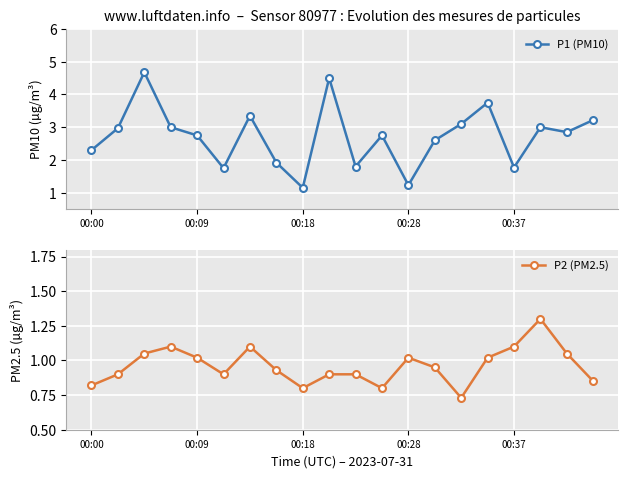

True or false: P1 (PM10) has more than 0 points higher than both neighbors.

True